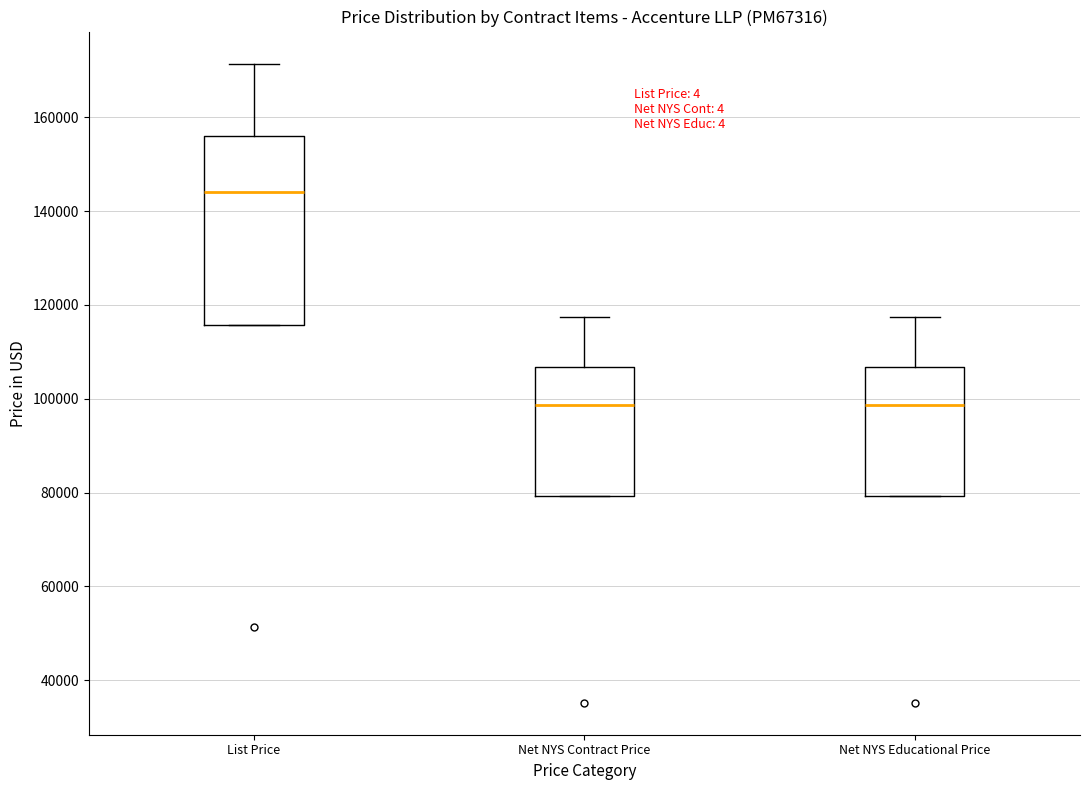

Reading left to right, transcribe this box plot: for each box, give where its median line is, the range the box spans, and where its two whiskers end, as read against the y-axis. The values are not printed on the chart, so give them approximately, as read against the axis.

List Price: median 144000, box 116000 to 156000, whiskers 116000 to 172000
Net NYS Contract Price: median 98000, box 80000 to 106000, whiskers 80000 to 118000
Net NYS Educational Price: median 98000, box 80000 to 106000, whiskers 80000 to 118000